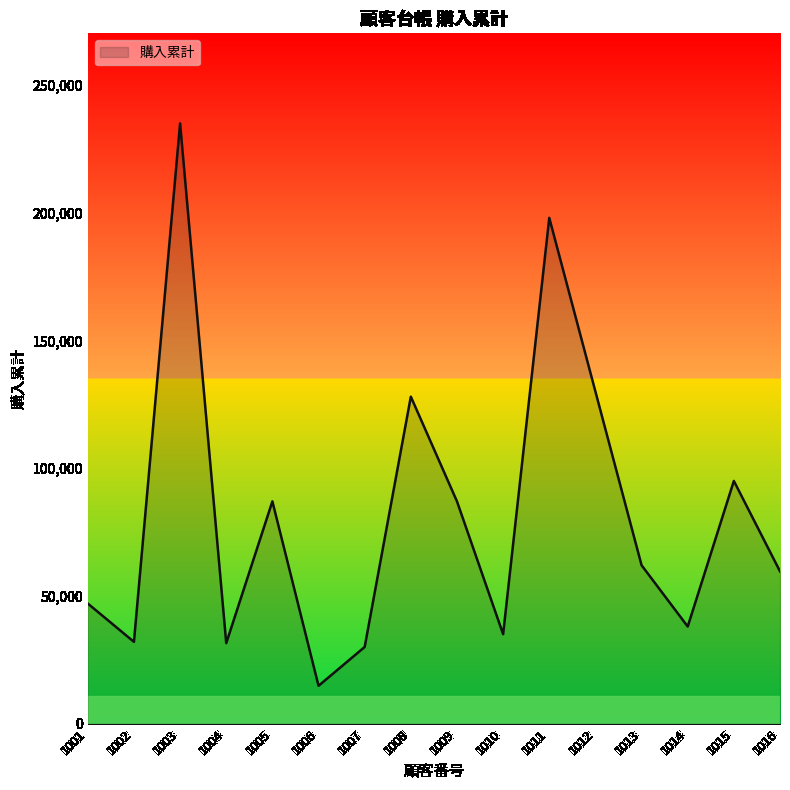

True or false: there are more than 0 points higher than both neighbors.

True